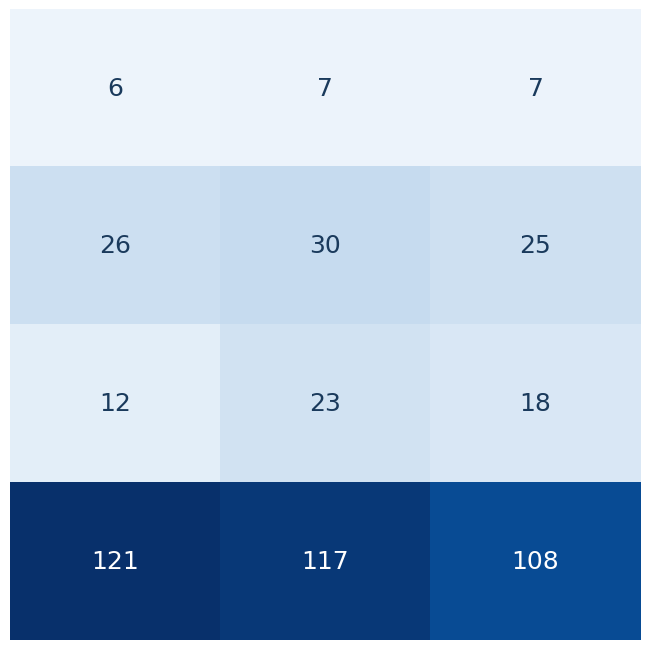

What is the maximum value shown in the chart?

121